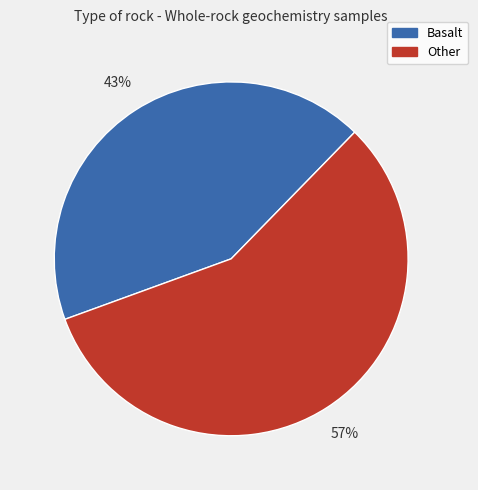

Which slice is the largest?

Other